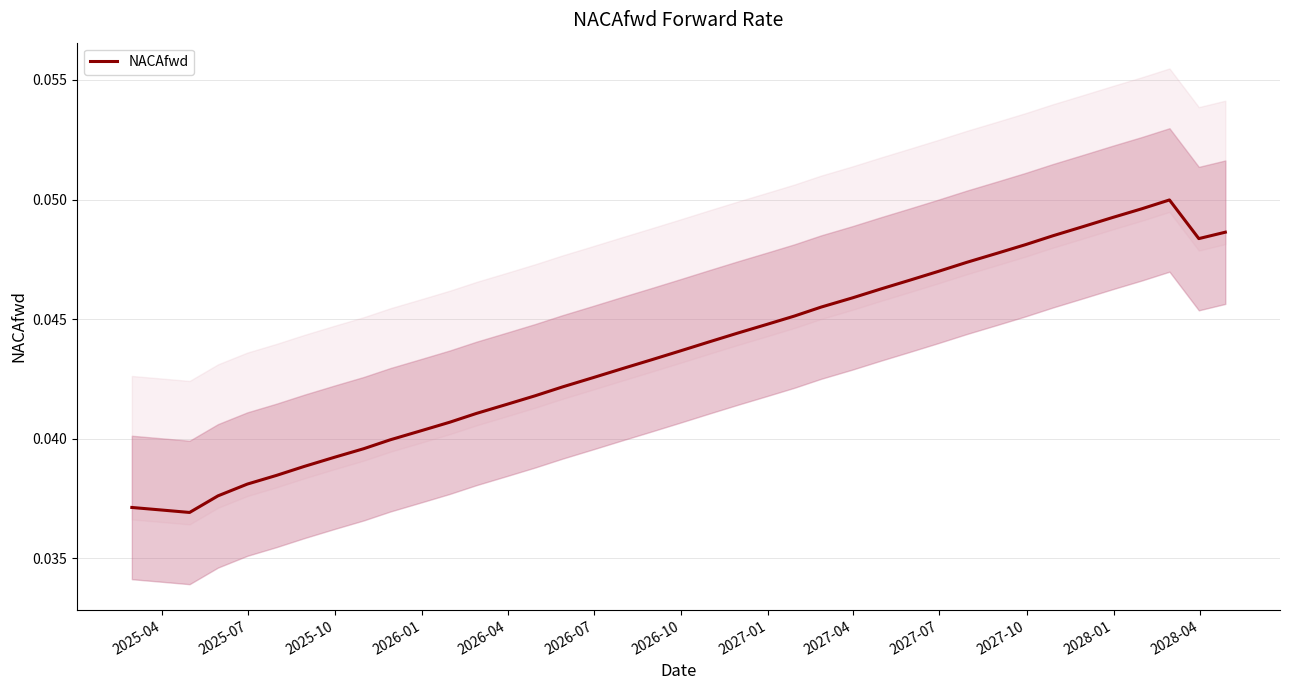

Count the values in the range 0 to 1.

39